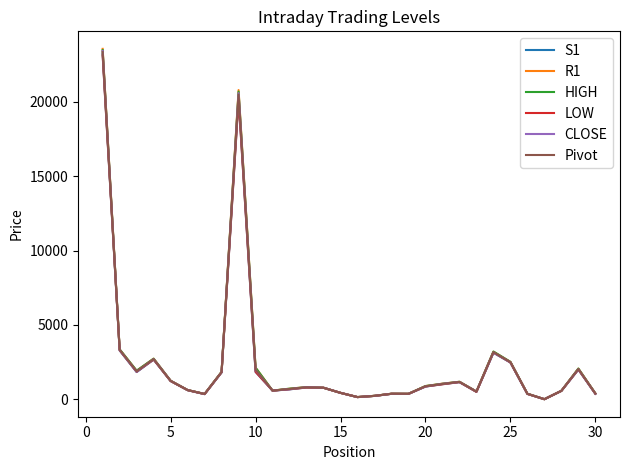

Which series has the widest spread of values?

R1